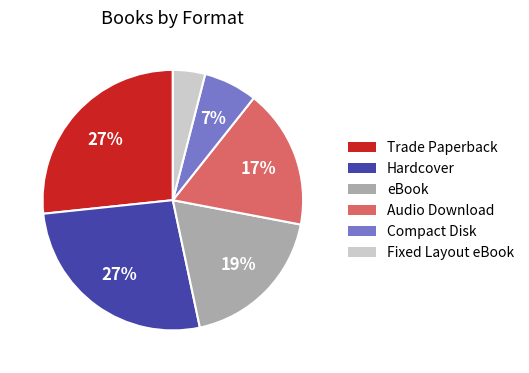

True or false: Audio Download accounts for 6% of the total.

False